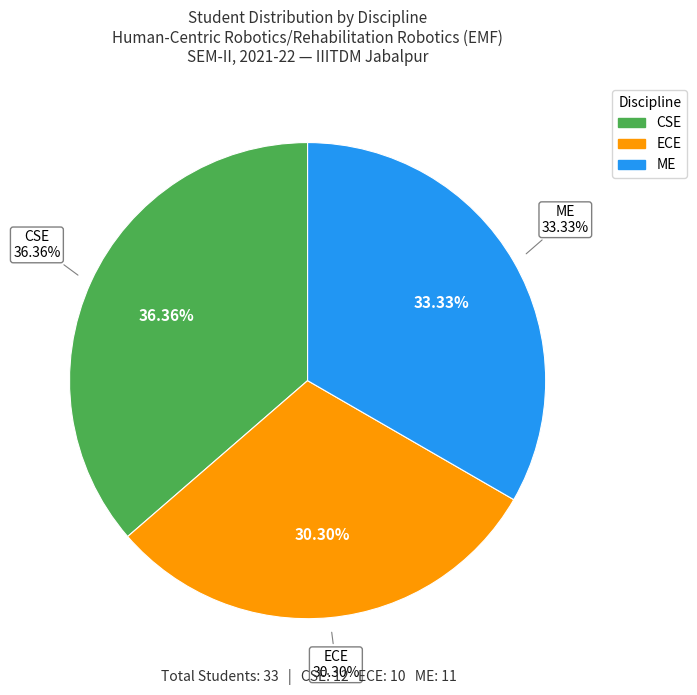

To the nearest percent, what is the combined percentage of CSE and ME?

70%